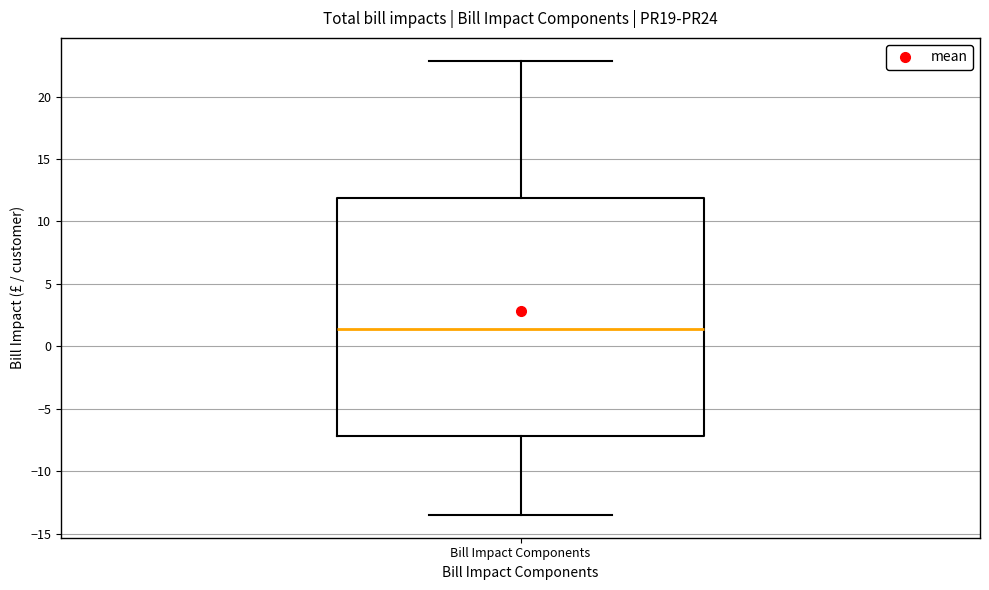

Transcribe this box plot: give where the median line is, the range the box spans, and where the two whiskers end, as read against the y-axis. The values are not printed on the chart, so give them approximately, as read against the axis.

median 1.5, box -7.0 to 12.0, whiskers -13.5 to 23.0